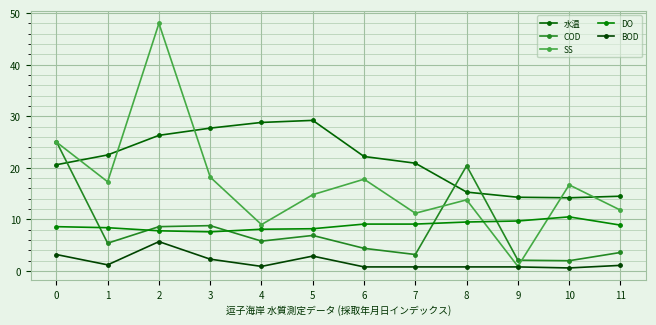

How many values in the COD series exceed 5?

7